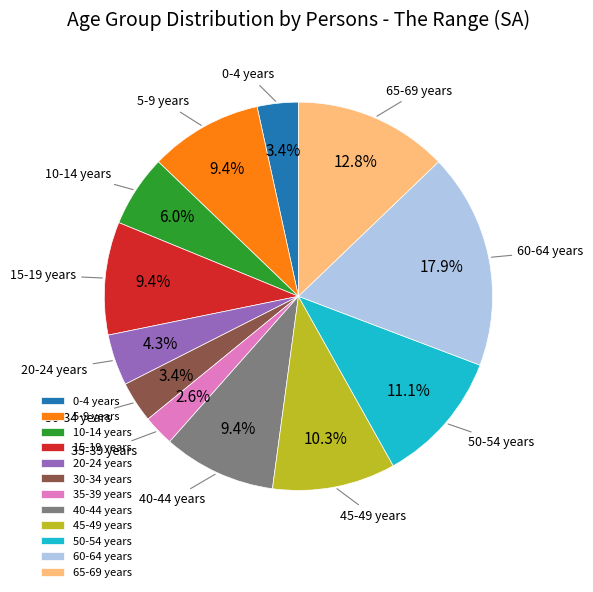

What percentage is the 15-19 years slice, to the nearest percent?

9%